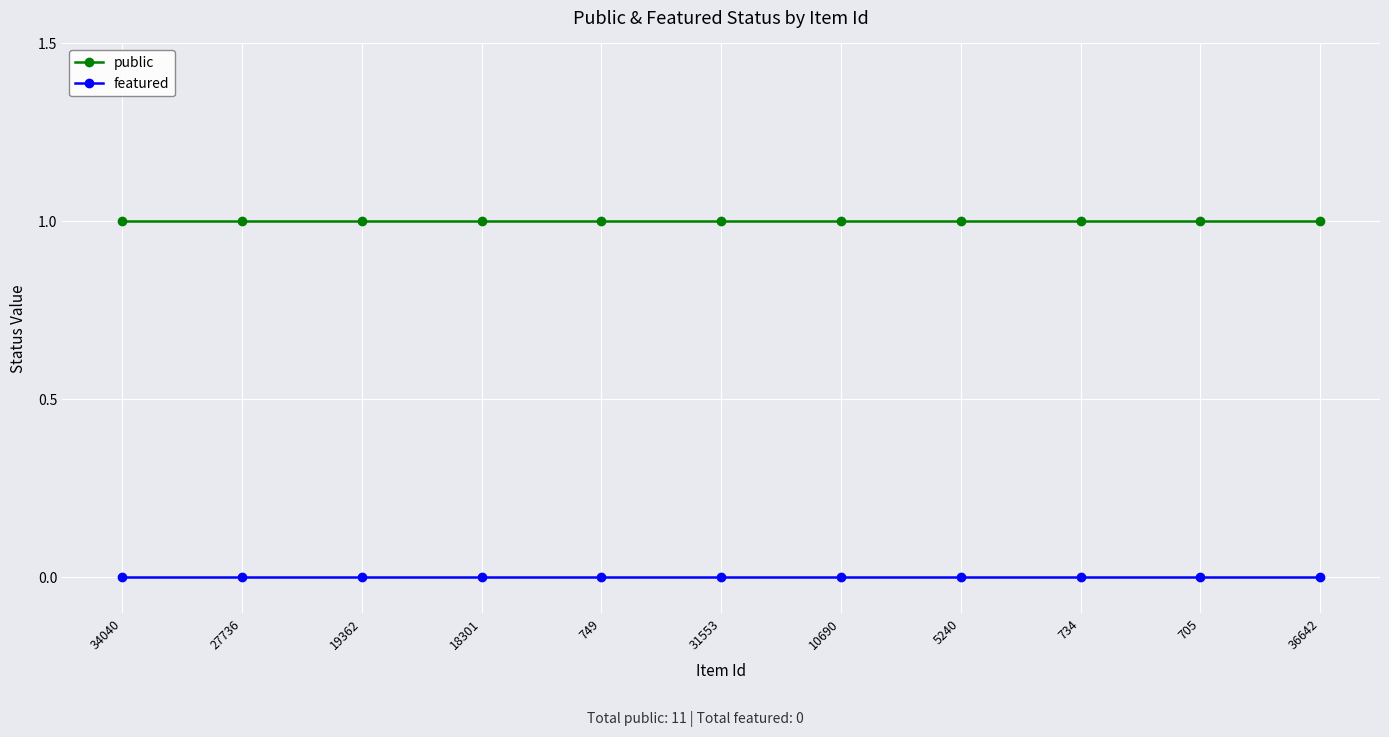

True or false: featured and public cross at least once.

False